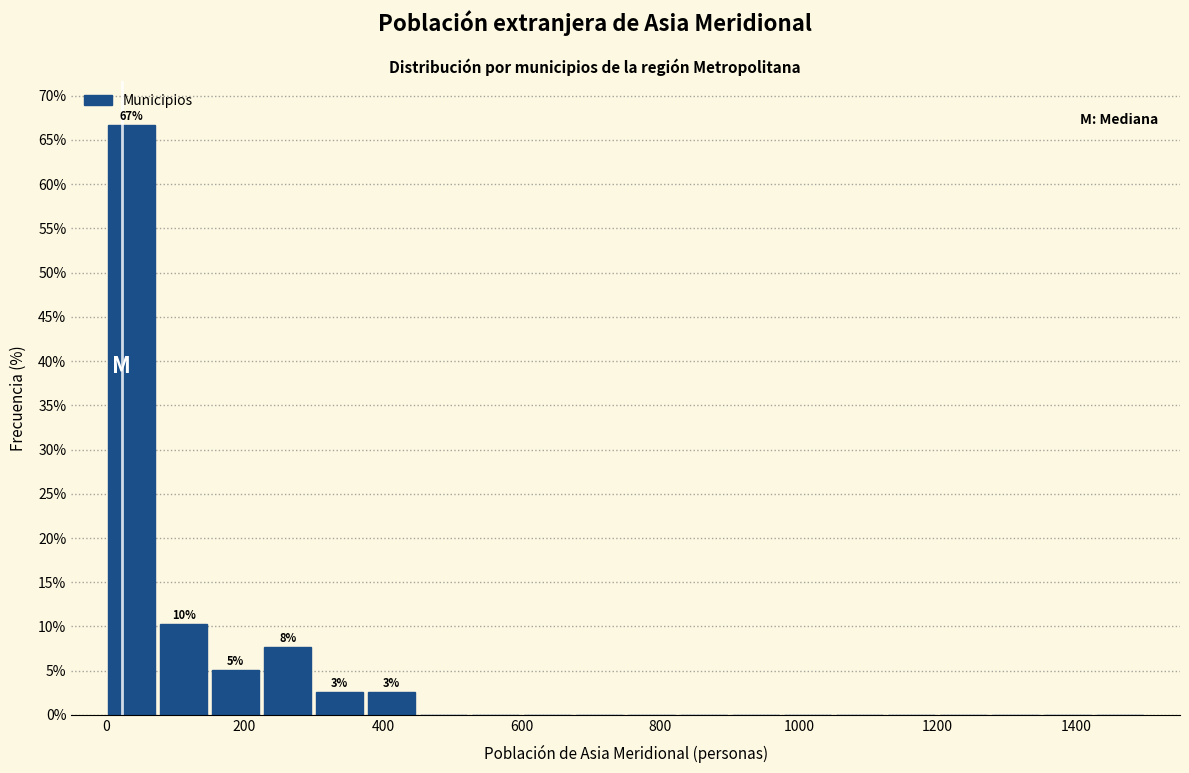

Around what value on the x-axis is the tallest bar? Give the approximate position of its centre, as read against the axis.

40